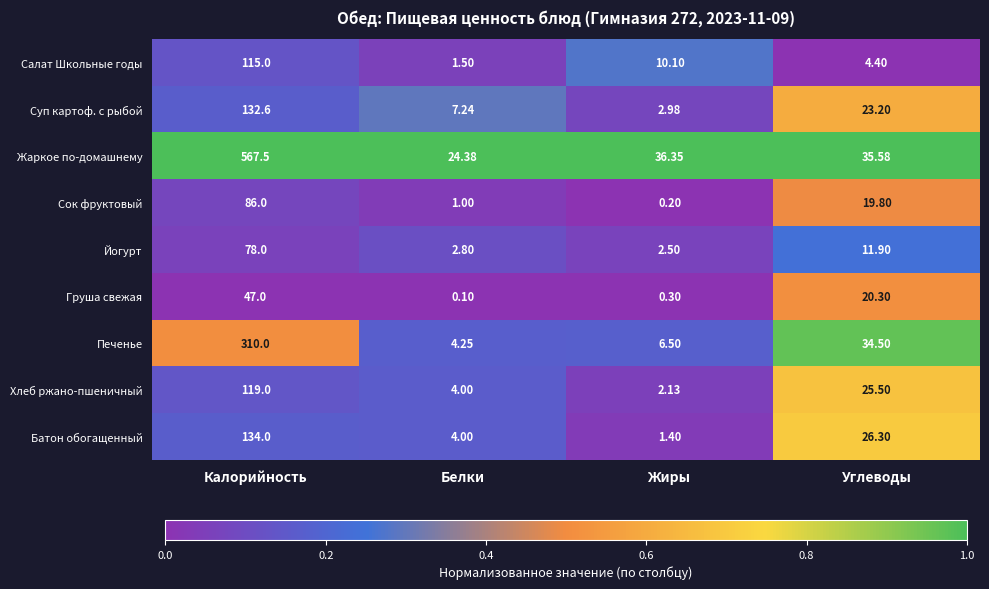

Which series has the largest total across all categories?

Жаркое по-домашнему